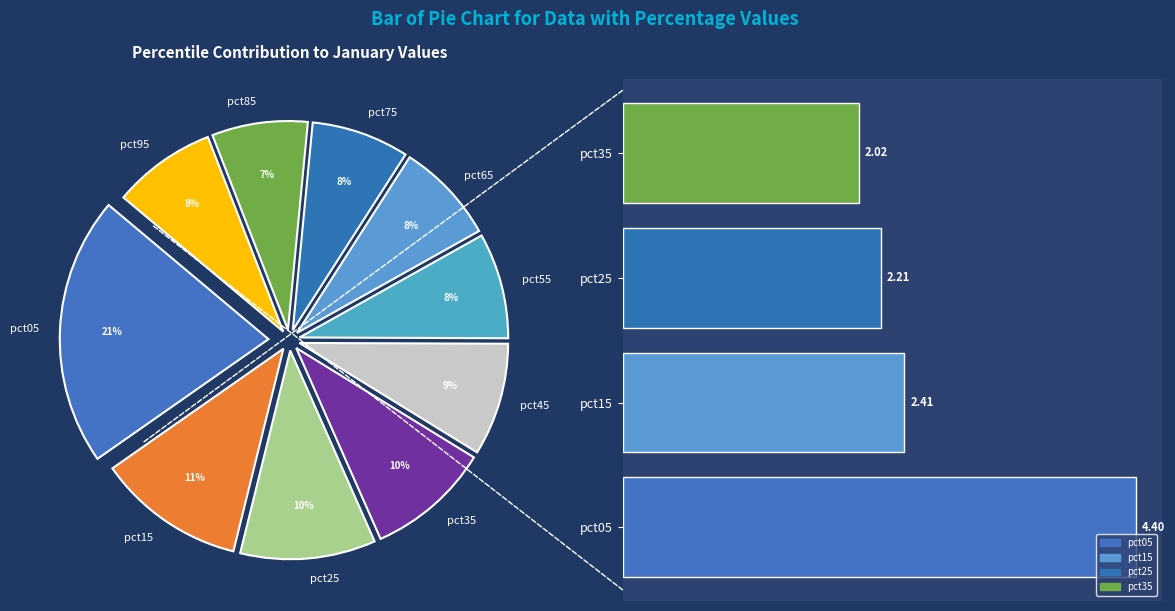

Which slice is the smallest?

pct85